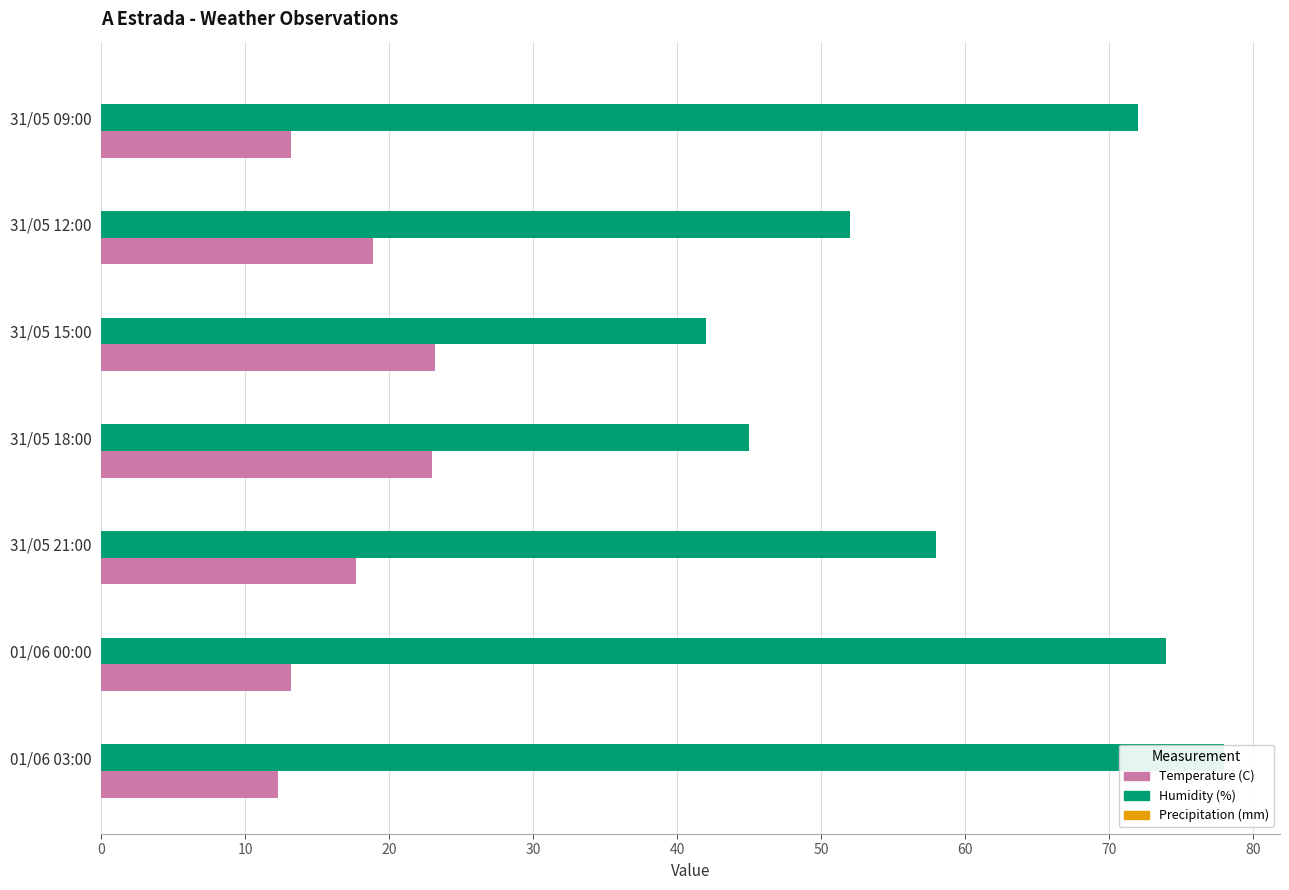

Reading right to left, what are all the values shown in this chart?

Temperature (C): 13.2	18.9	23.2	23.0	17.7	13.2	12.3
Humidity (%): 72.0	52.0	42.0	45.0	58.0	74.0	78.0
Precipitation (mm): 0.2	0.2	0.2	0.2	0.2	0.2	0.2